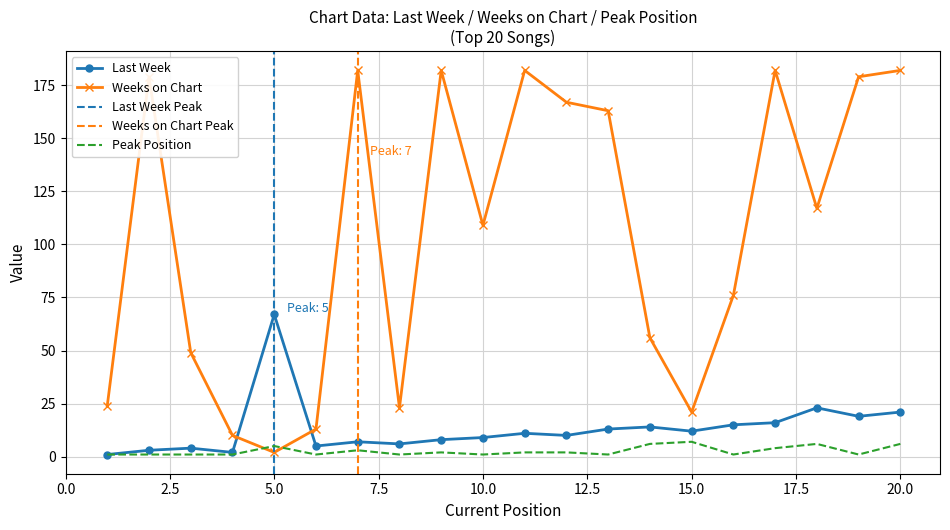

Which category has the lowest value in the Weeks on Chart series?

5.0